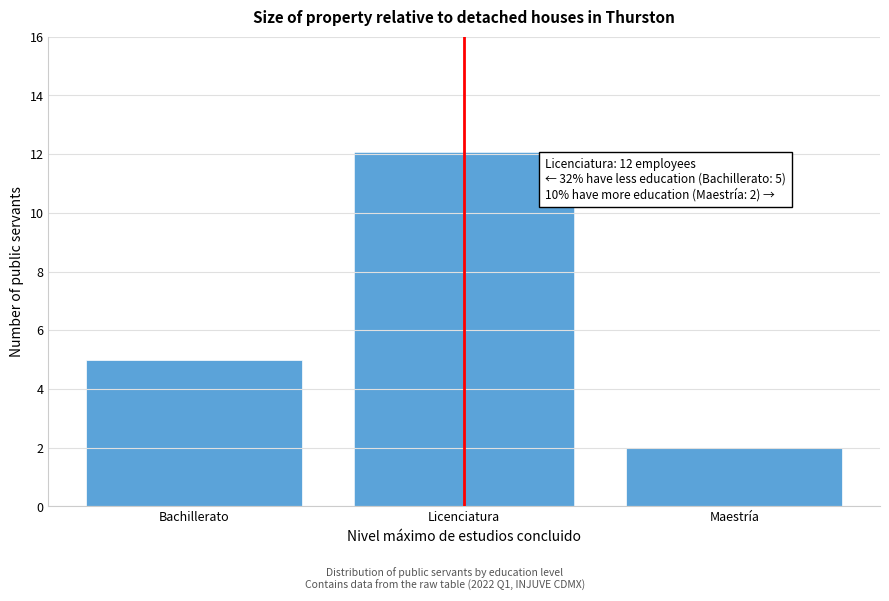

Reading left to right, extract all data points from this chart.

Bachillerato=5	Licenciatura=12	Maestría=2